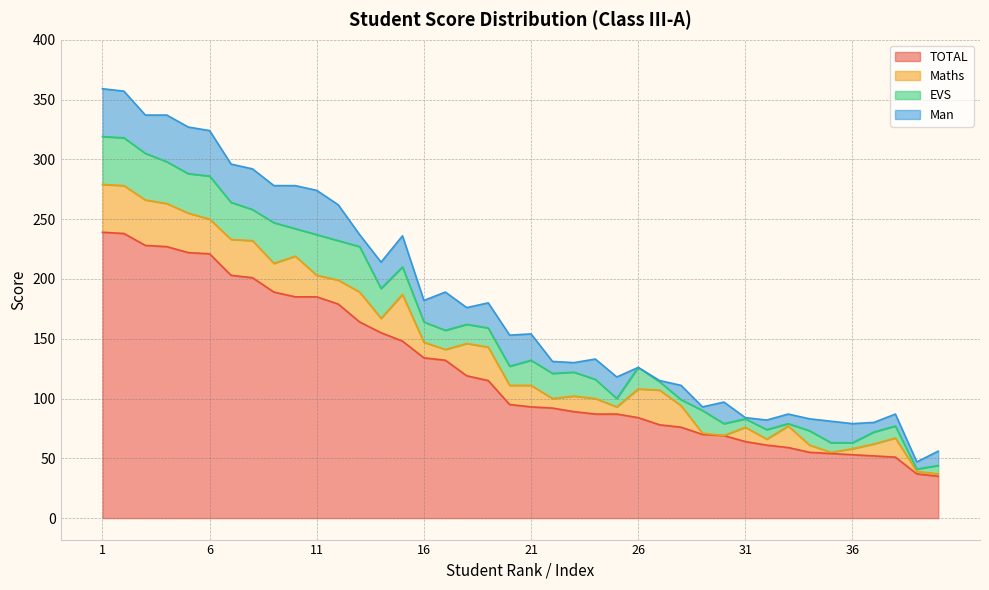

Is the value of Man at 26 greater than the value of TOTAL at 8?

No